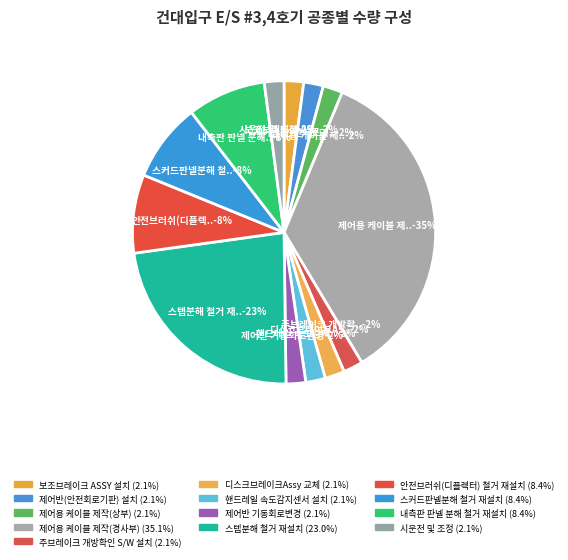

To the nearest percent, what portion does 제어반 기동회로변경 represent?

2%